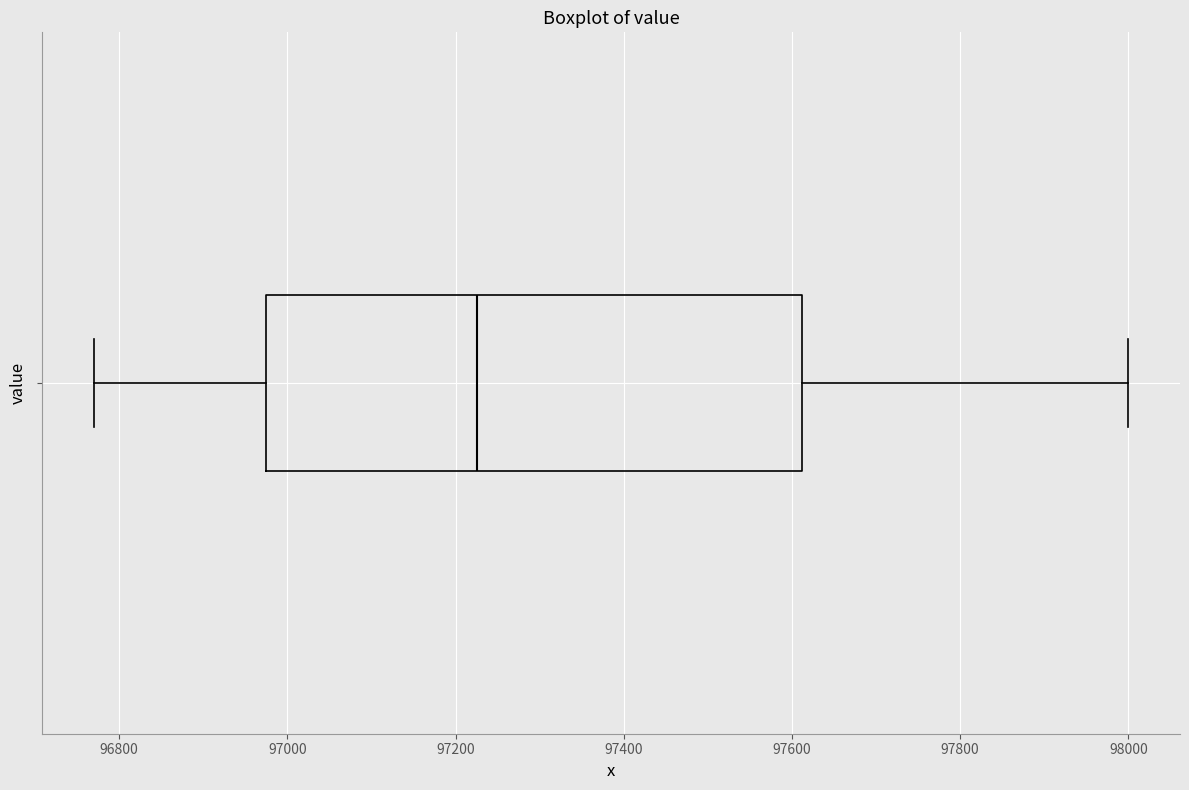

Read this box plot against the x-axis: the position of the median line, the range covered by the box, and the ends of both whiskers. The values are not printed on the chart, so give them approximately, as read against the axis.

median 97220, box 96980 to 97620, whiskers 96780 to 98000